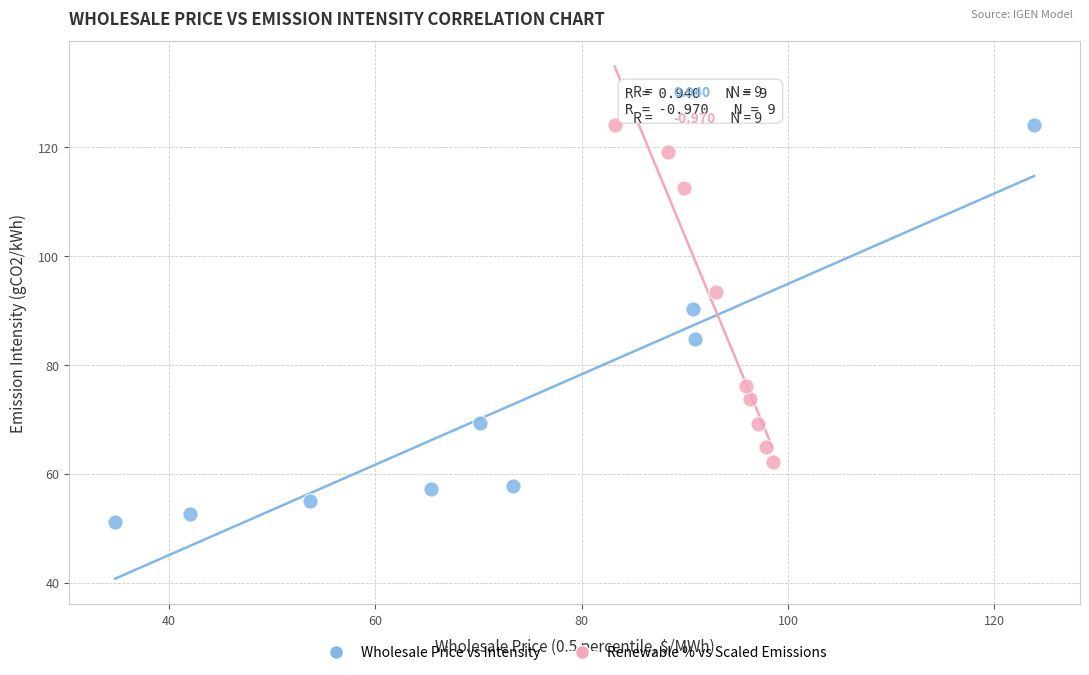

Which series contains the lowest Y value?

Wholesale Price vs Intensity